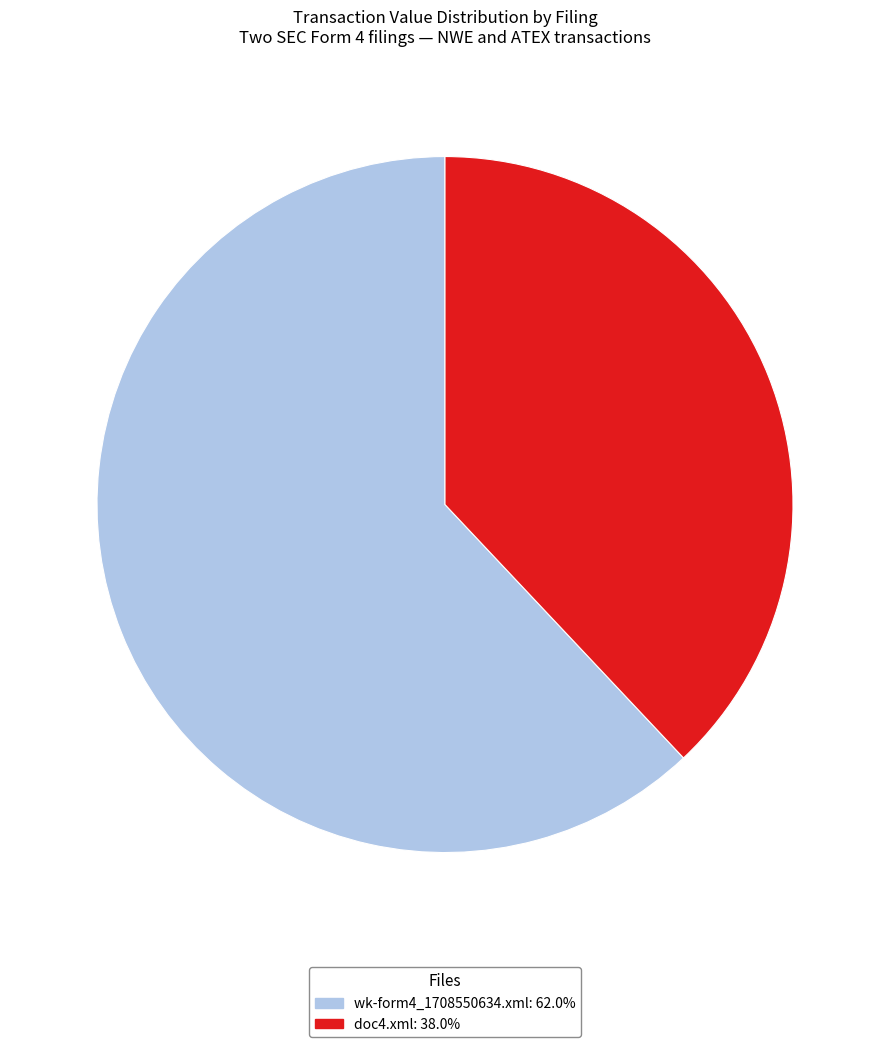

Approximately how many times larger is the value at doc4.xml compared to wk-form4_1708550634.xml?

0.6